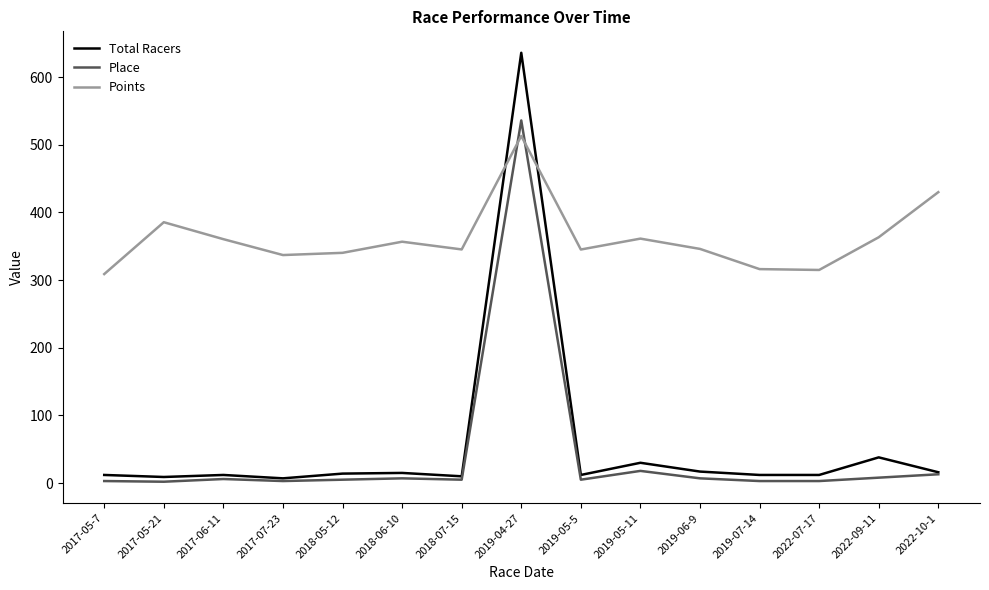

Which label corresponds to the largest value in the chart?

2019-04-27